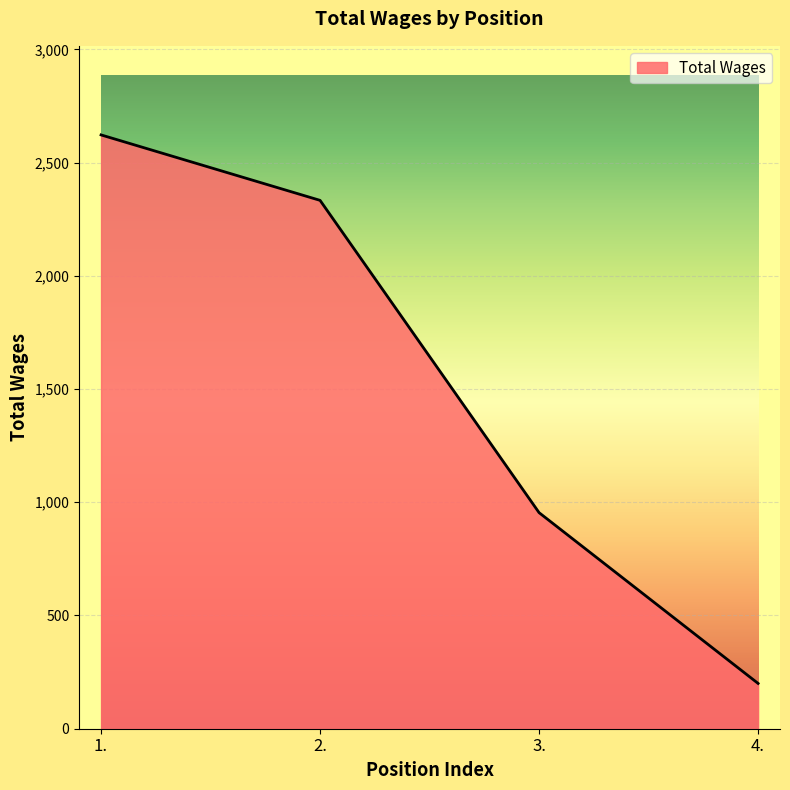

Reading left to right, what are all the values shown in this chart?

1.=2622	2.=2333	3.=954	4.=200